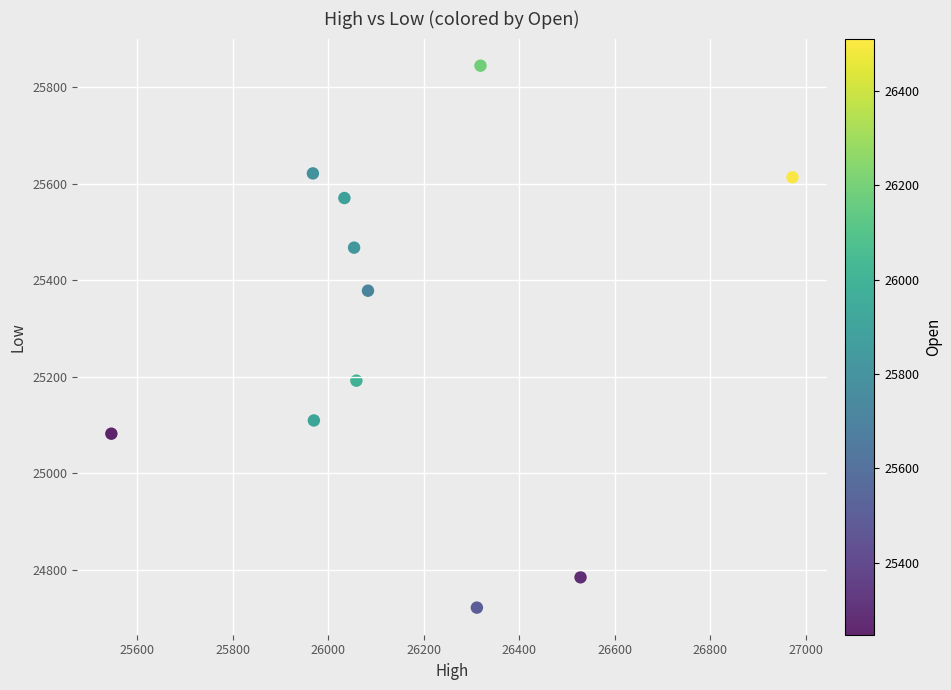

What is the average Y value?

25307.9